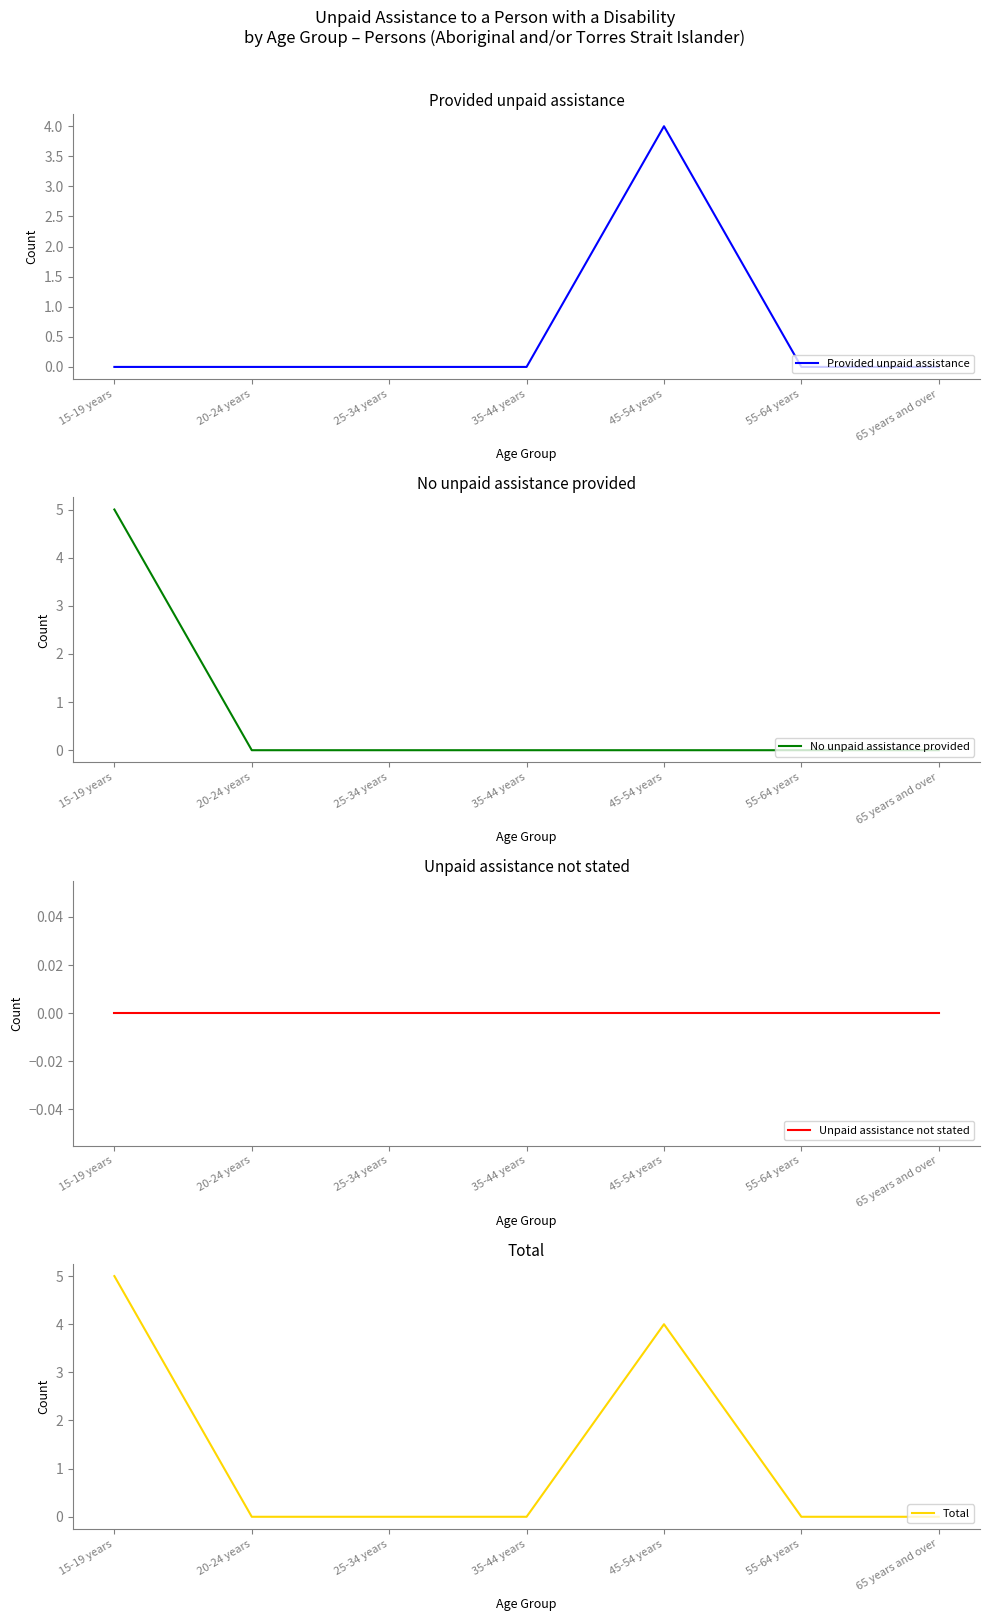

True or false: No unpaid assistance provided and Provided unpaid assistance cross at least once.

False